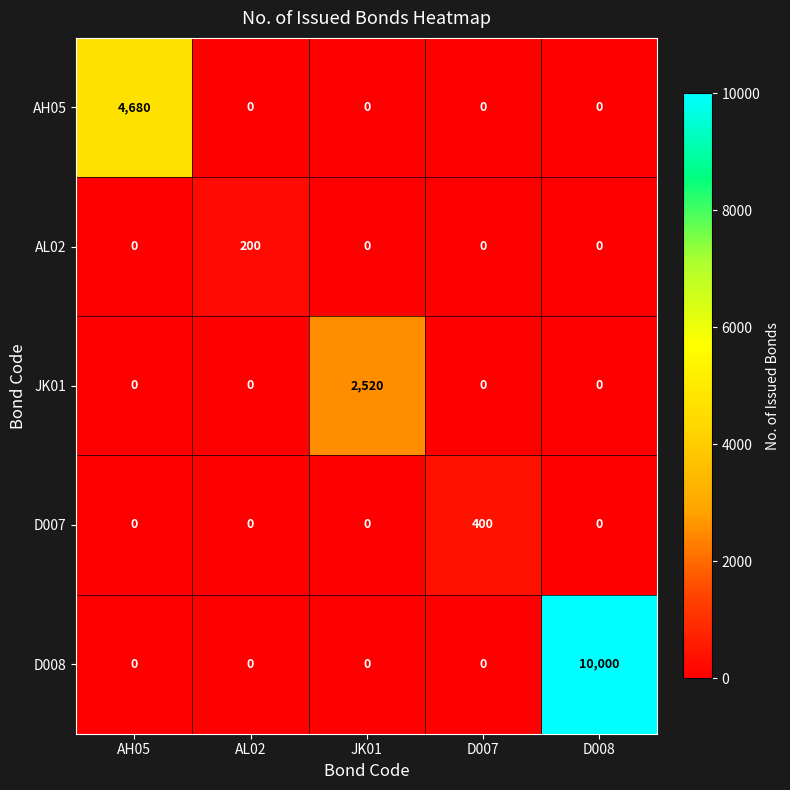

What is the spread (max minus min) of values at AH05?

4680